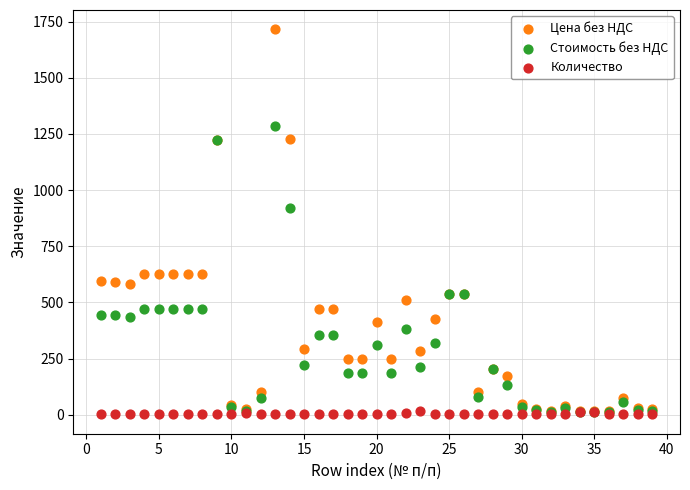

Which series has the widest spread of Y values?

Цена без НДС